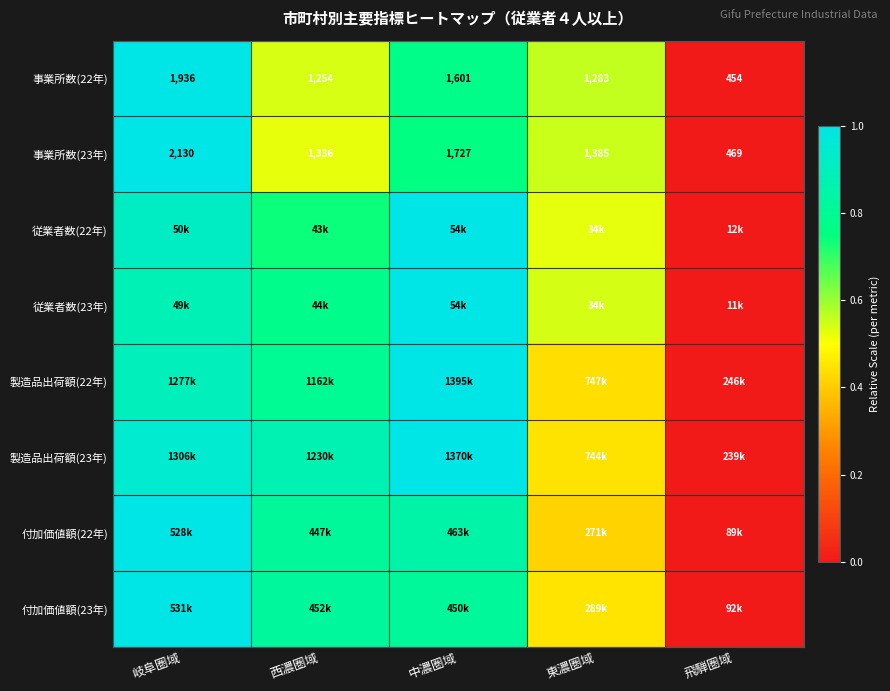

How many data points in 事業所数(23年) are less than 1385?

2